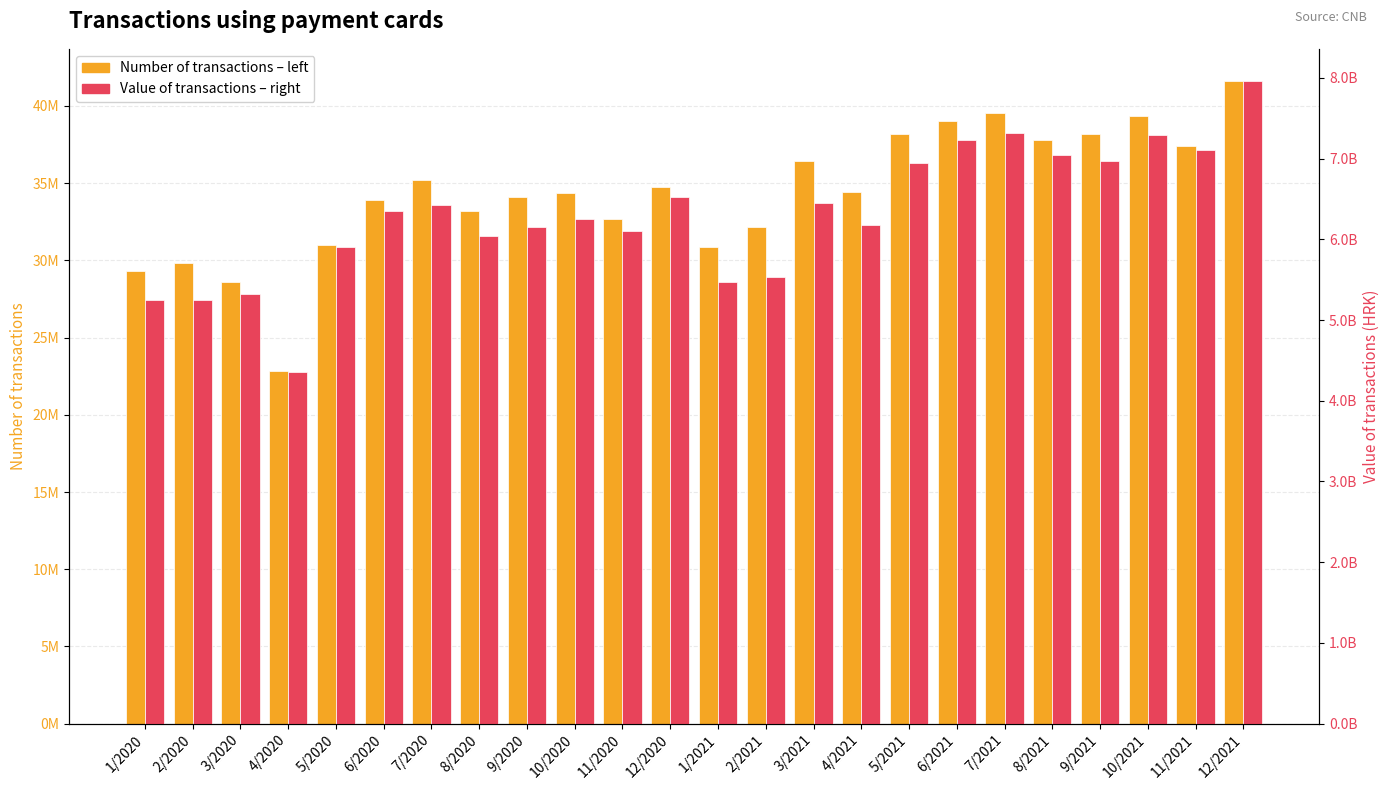

The value of Value of transactions at 2/2020 is 5245012555. True or false?

True